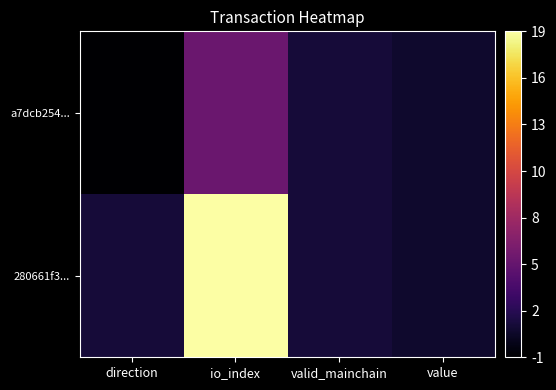

Reading left to right, what are all the values shown in this chart?

a7dcb254...: direction=-1.0	io_index=5.0	valid_mainchain=1.0	value=0.6
280661f3...: direction=1.0	io_index=19.0	valid_mainchain=1.0	value=0.6